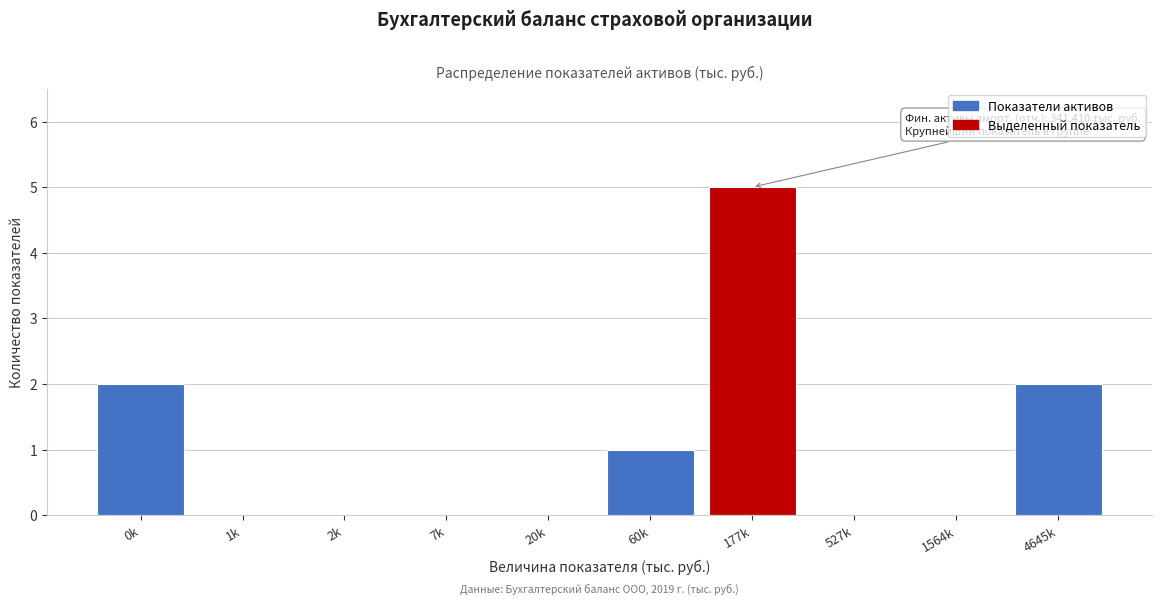

Reading left to right, transcribe all the data shown in this chart.

0k=2	1k=0	2k=0	7k=0	20k=0	60k=1	177k=5	527k=0	1564k=0	4645k=2